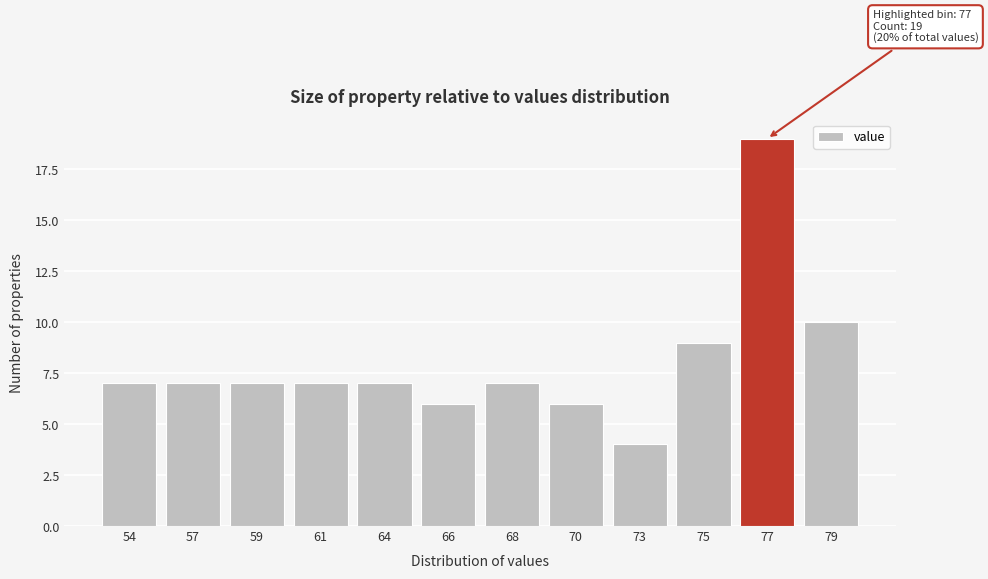

Reading right to left, what are all the values shown in this chart?

79=10	77=19	75=9	73=4	70=6	68=7	66=6	64=7	61=7	59=7	57=7	54=7